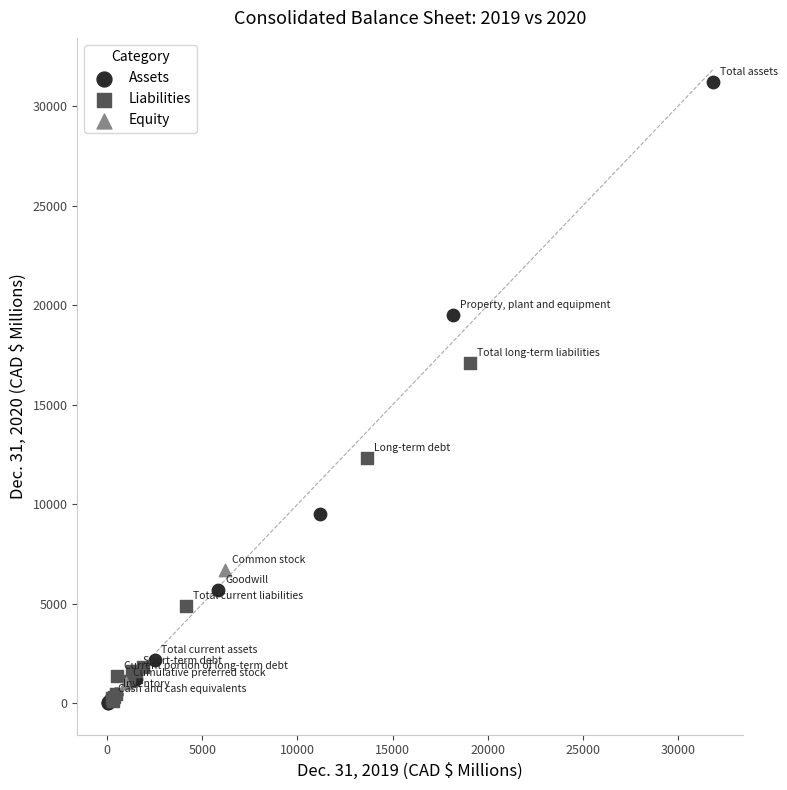

What are all the series names shown in the legend?

Assets, Liabilities, Equity